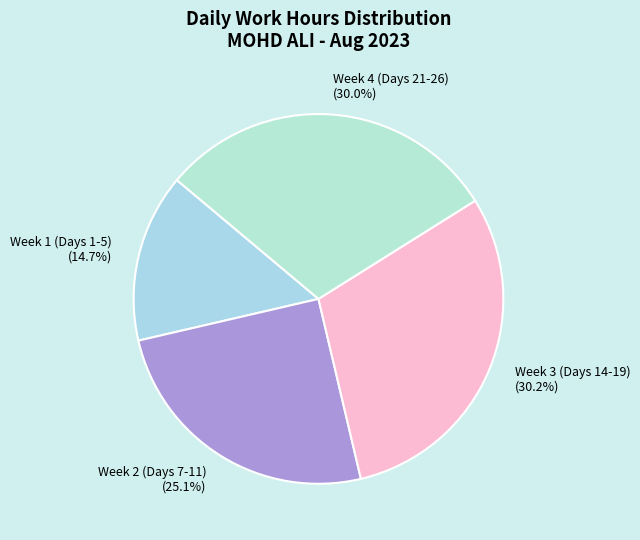

What is the ratio of the value at Week 4 (Days 21-26) to the value at Week 1 (Days 1-5)?

2.0